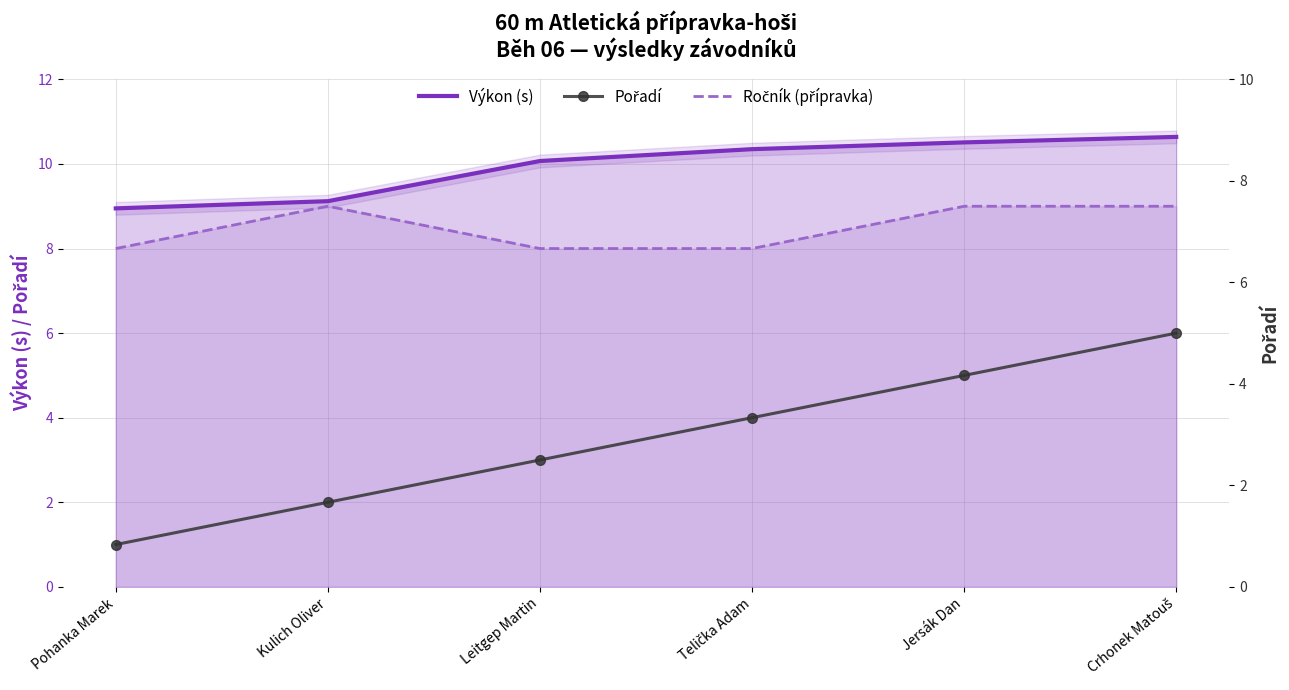

At which category is the sum across all series the highest?

Crhonek Matouš